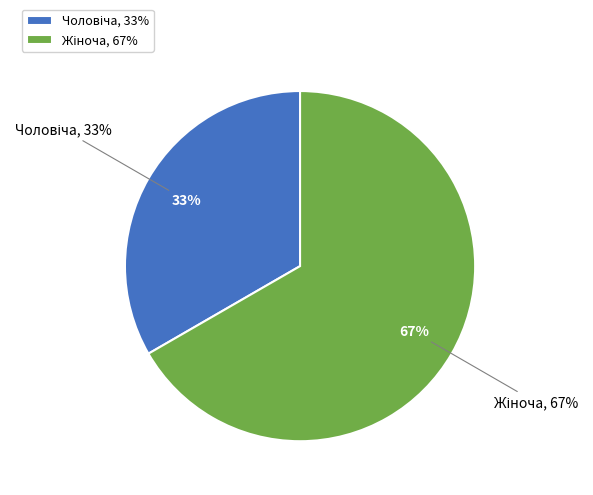

What portion of the pie excludes Жіноча?

33.3%